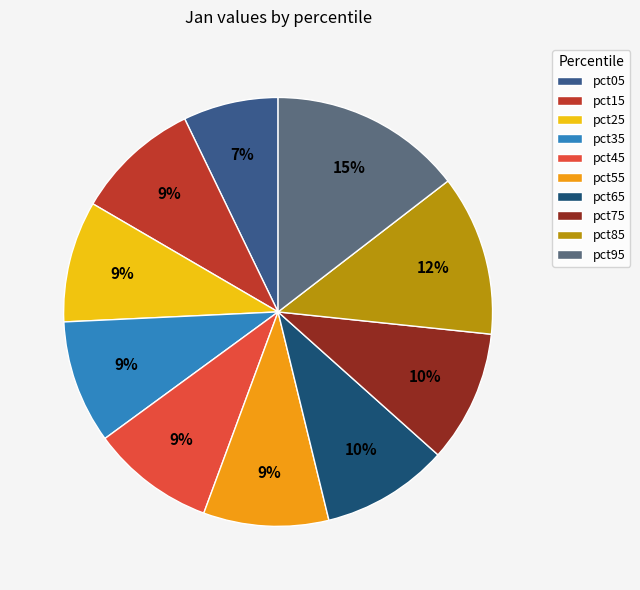

How many segments does this pie chart have?

10